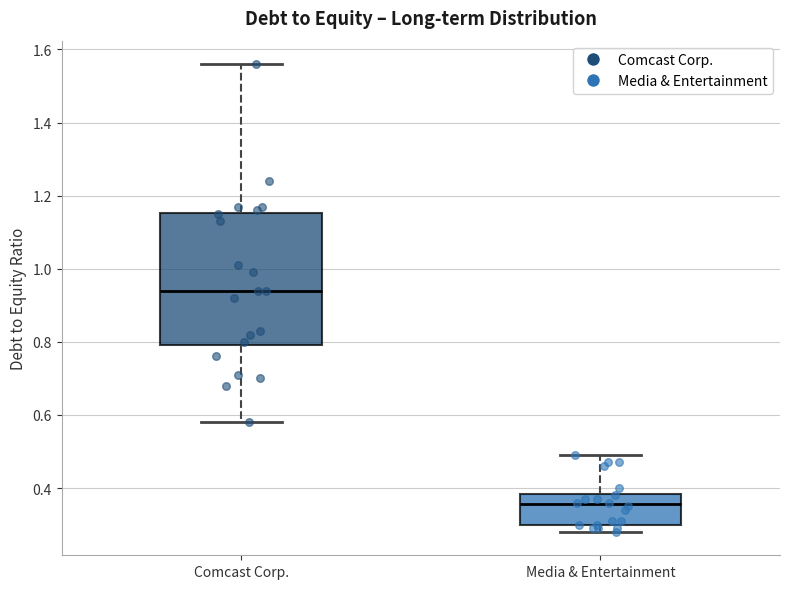

Which box's median line is the highest?

Comcast Corp.